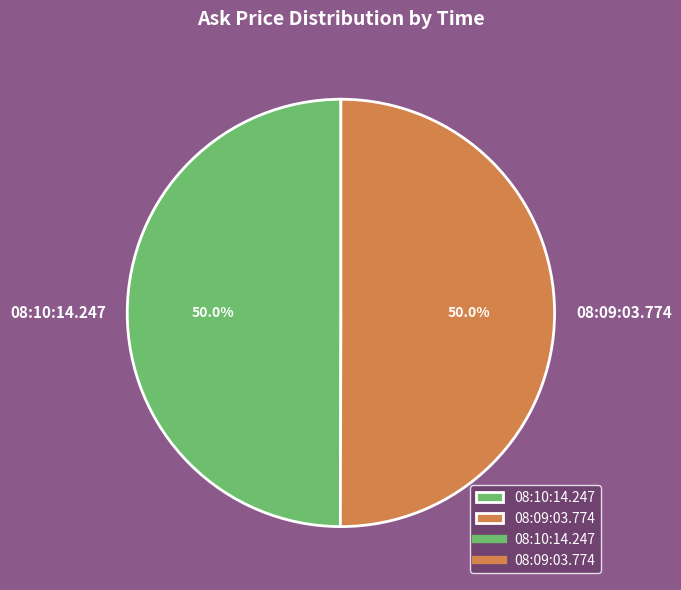

How many slices are in this pie chart?

2